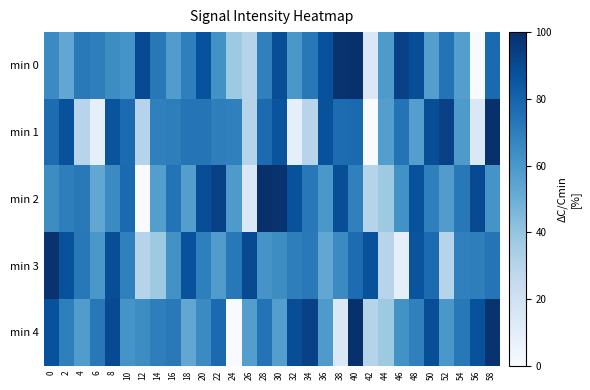

How many series are shown in this chart?

5